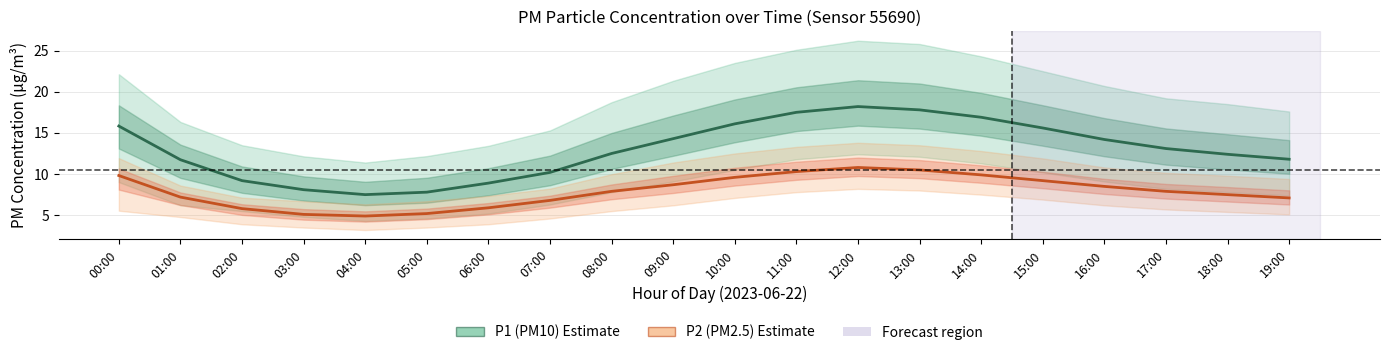

Reading left to right, extract all data points from this chart.

P1 (PM10): 15.8	11.7	9.2	8.1	7.5	7.8	8.9	10.2	12.5	14.3	16.1	17.5	18.2	17.8	16.9	15.6	14.2	13.1	12.4	11.8
P2 (PM2.5): 9.8	7.2	5.8	5.1	4.9	5.2	5.9	6.8	7.9	8.7	9.6	10.3	10.8	10.5	9.9	9.2	8.5	7.9	7.5	7.1